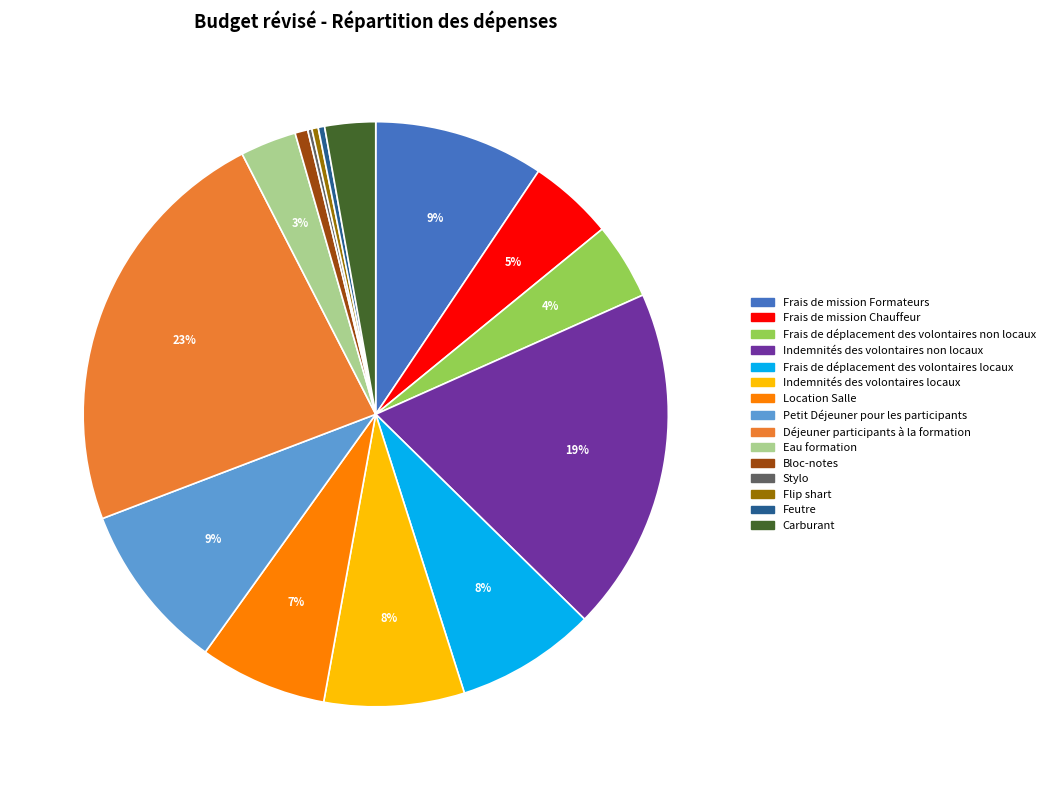

To the nearest percent, what is the average slice percentage?

7%